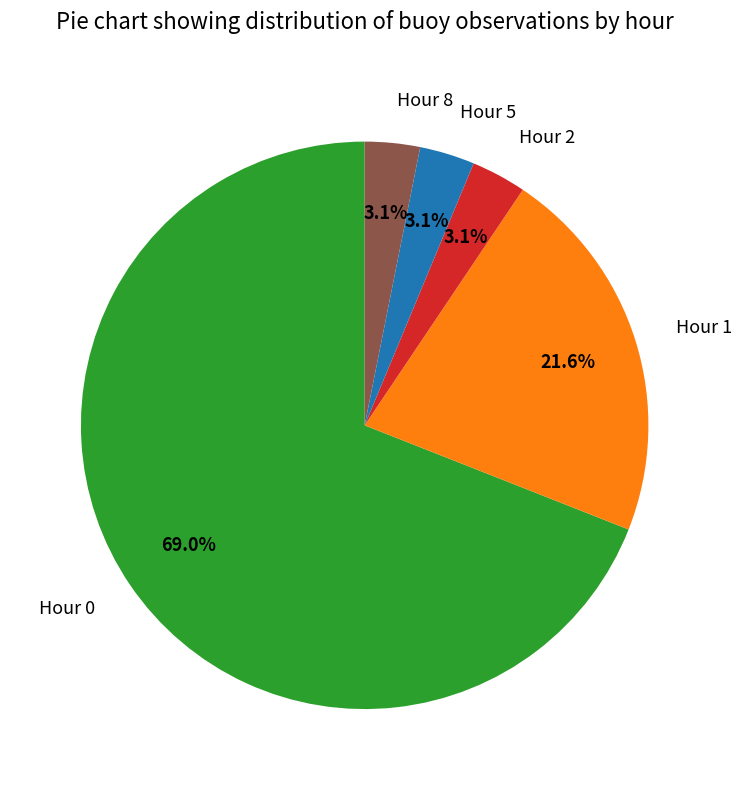

Which category accounts for the majority?

Hour 0